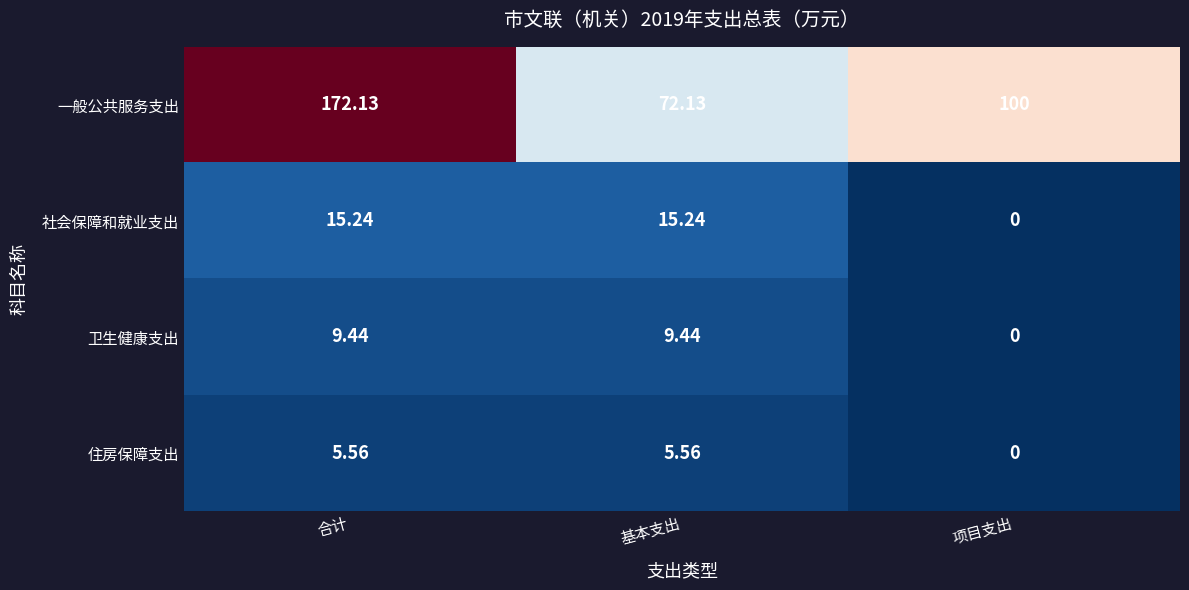

What is the total value across all series at 基本支出?

102.4